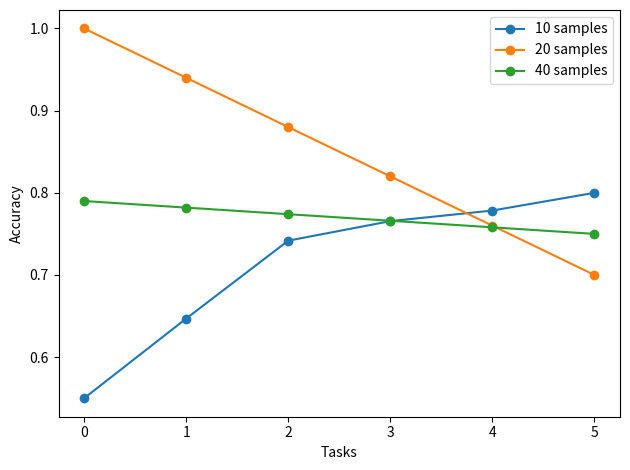

At how many categories does at least one series exceed 0?

6